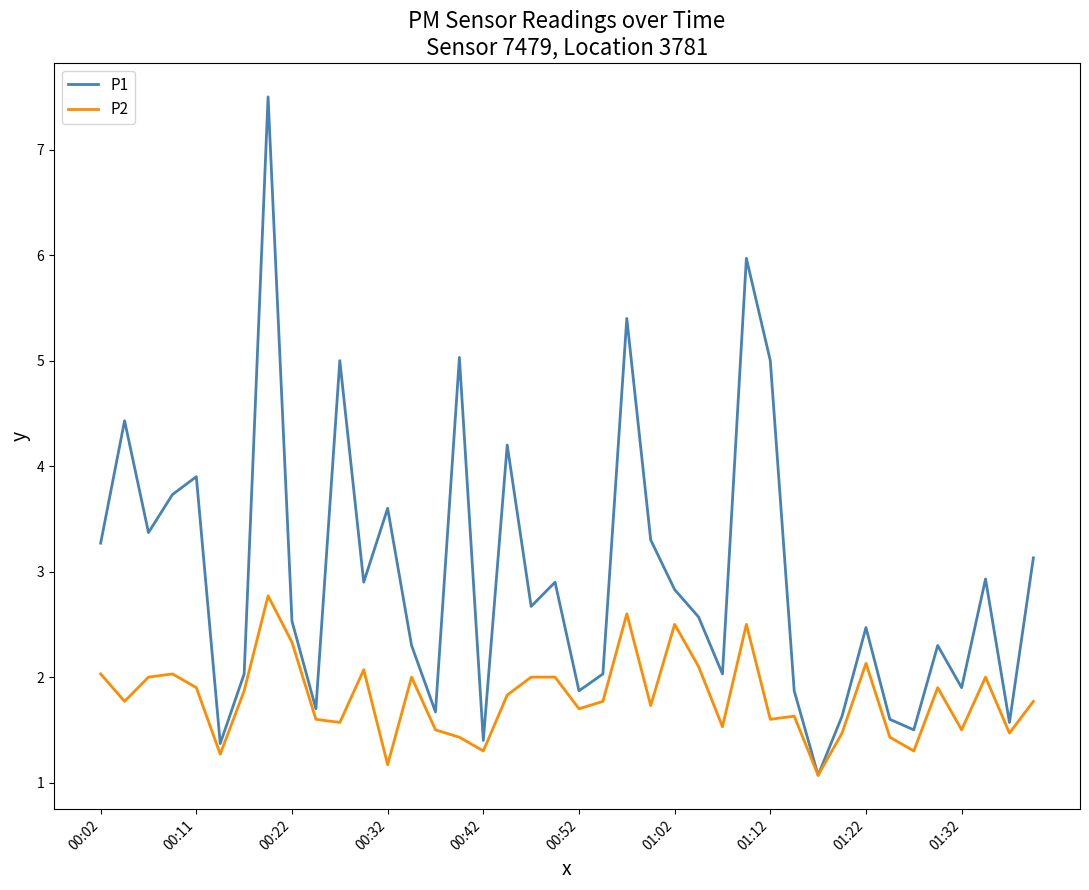

What is the difference between the second highest and minimum values in the P2 series?

1.5